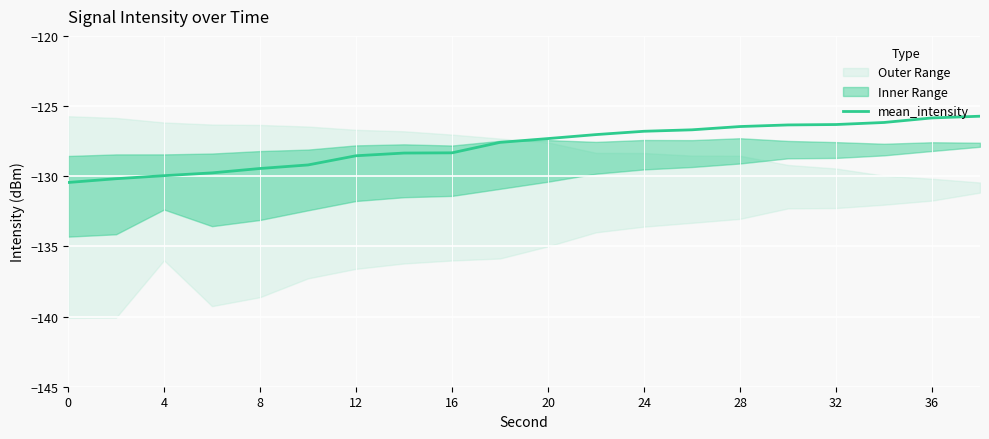

Is it true that mean_intensity equals -206.2 at 8?

False